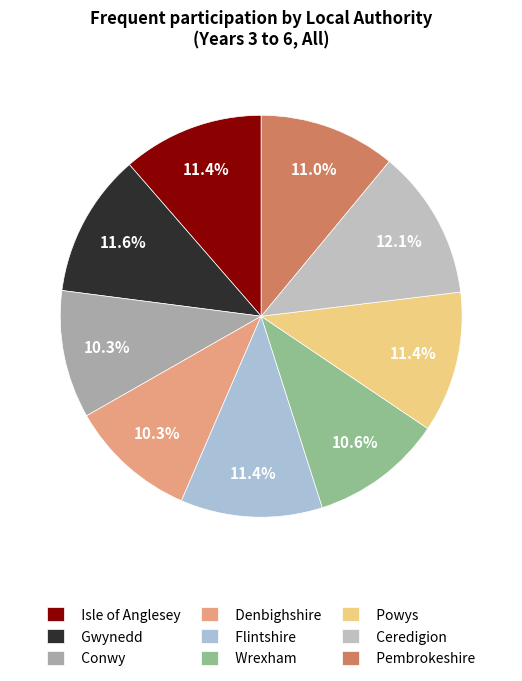

Which category has the smallest portion of the pie?

Denbighshire